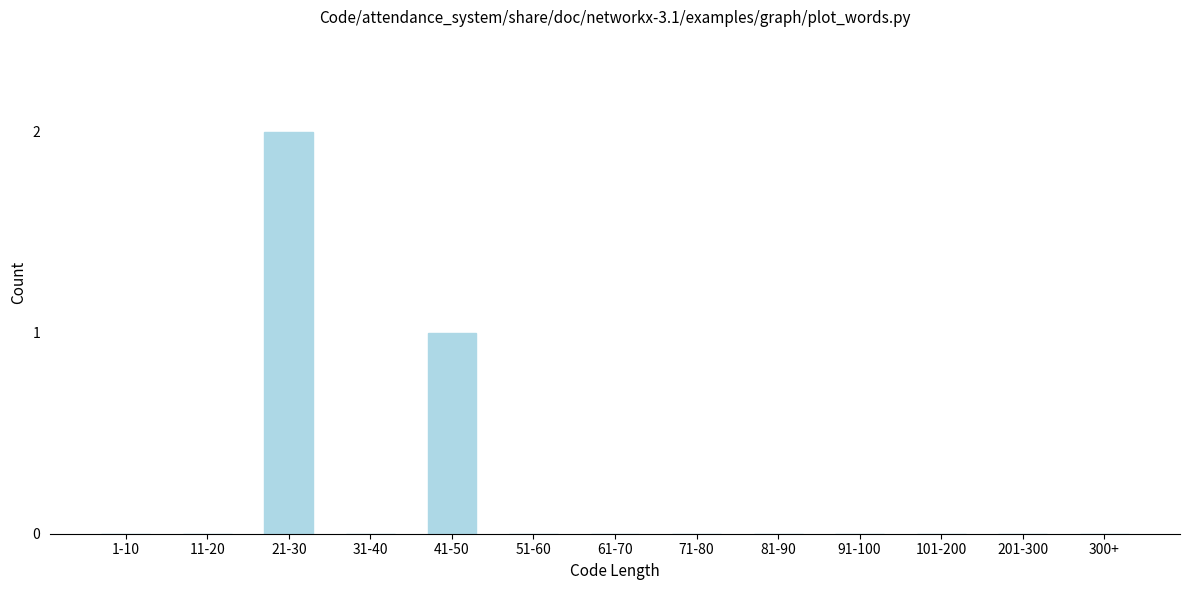

Reading left to right, transcribe all the data shown in this chart.

1-10=0	11-20=0	21-30=2	31-40=0	41-50=1	51-60=0	61-70=0	71-80=0	81-90=0	91-100=0	101-200=0	201-300=0	300+=0